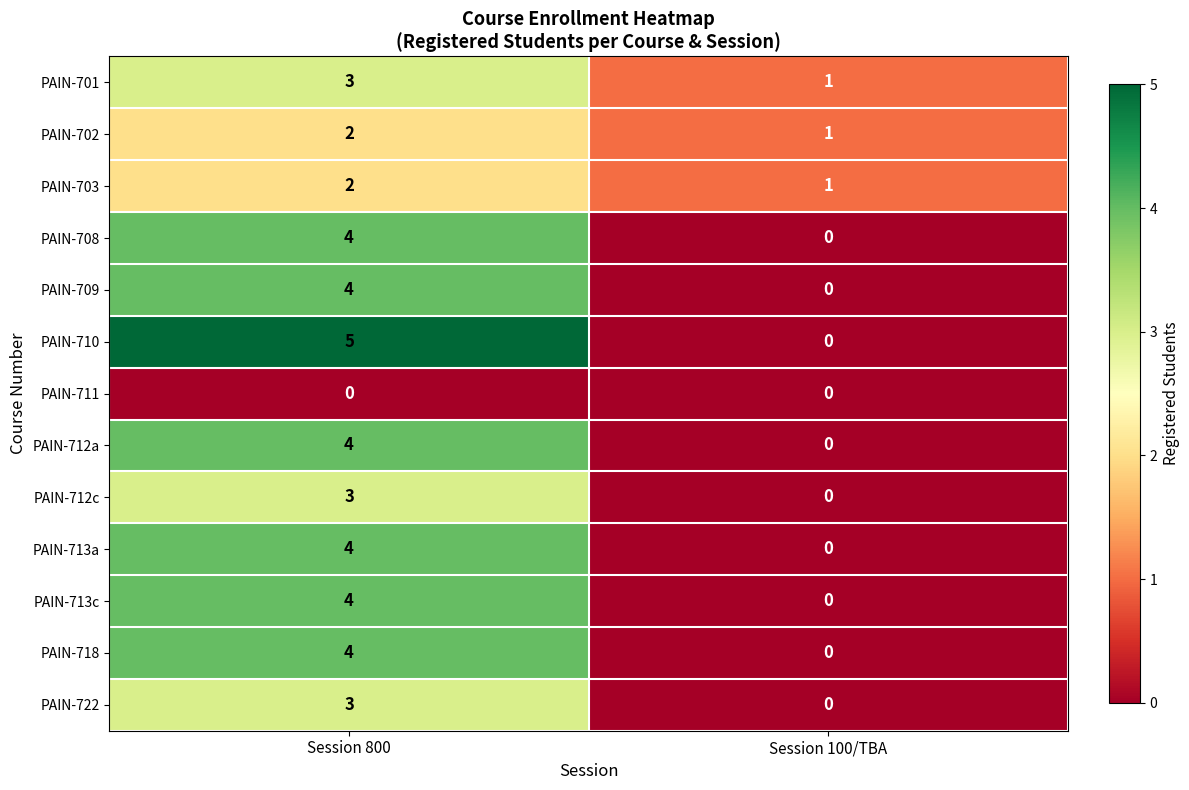

Rank the categories by PAIN-712c value from highest to lowest.

Session 800, Session 100/TBA